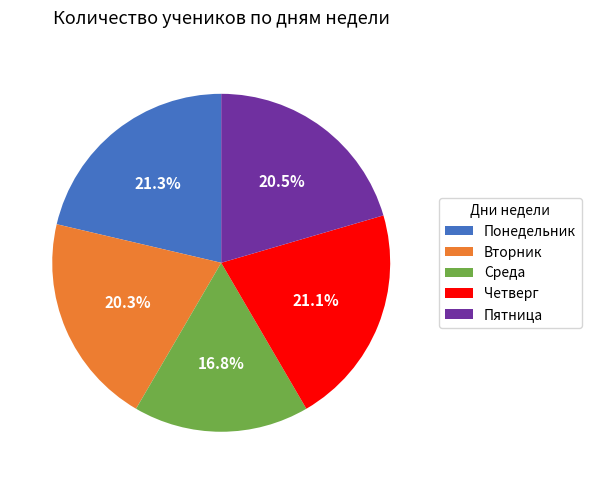

To the nearest percent, what percentage of the pie is Понедельник?

21%